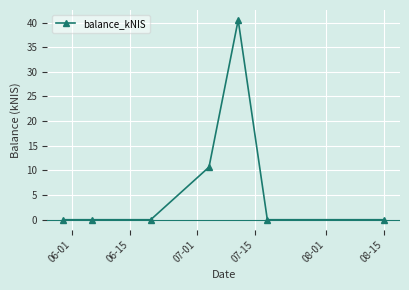

What is the sum of all values?

51.2